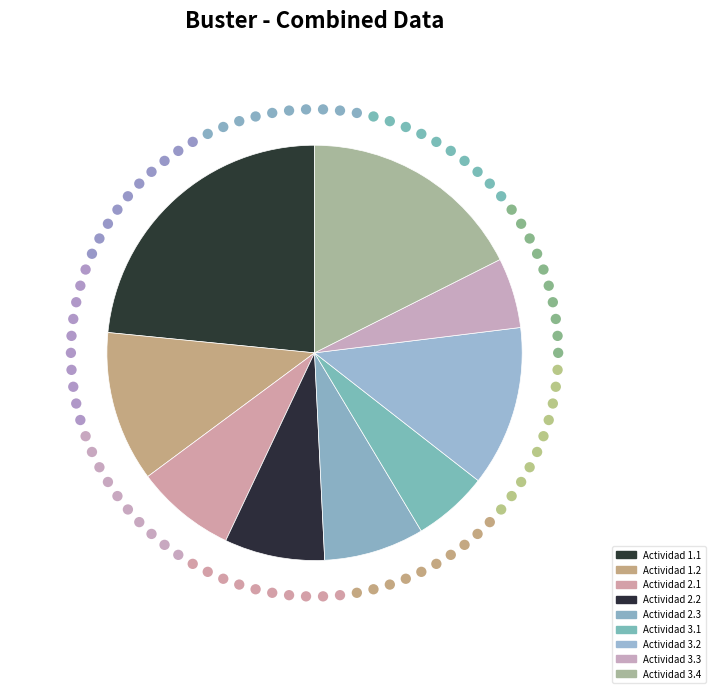

To the nearest percent, what is the difference between the Actividad 3.2 and Actividad 3.4 slice percentages?

5%